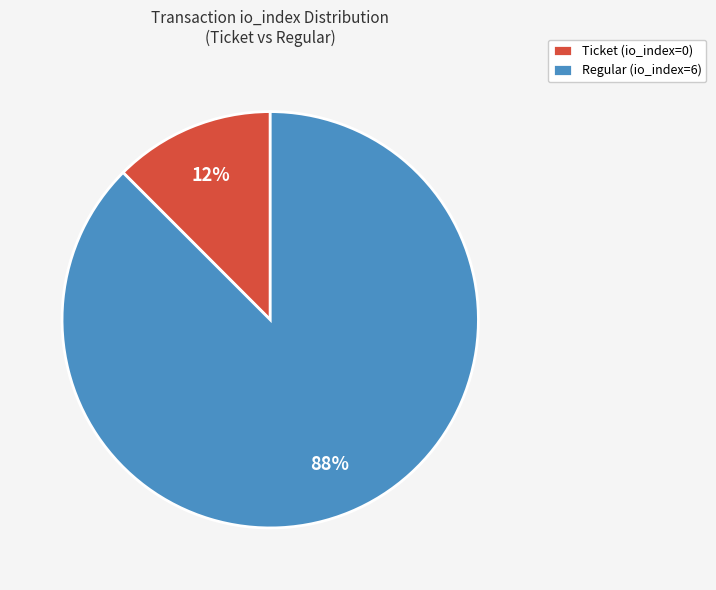

To the nearest percent, what is the combined percentage of Regular (io_index=6) and Ticket (io_index=0)?

100%